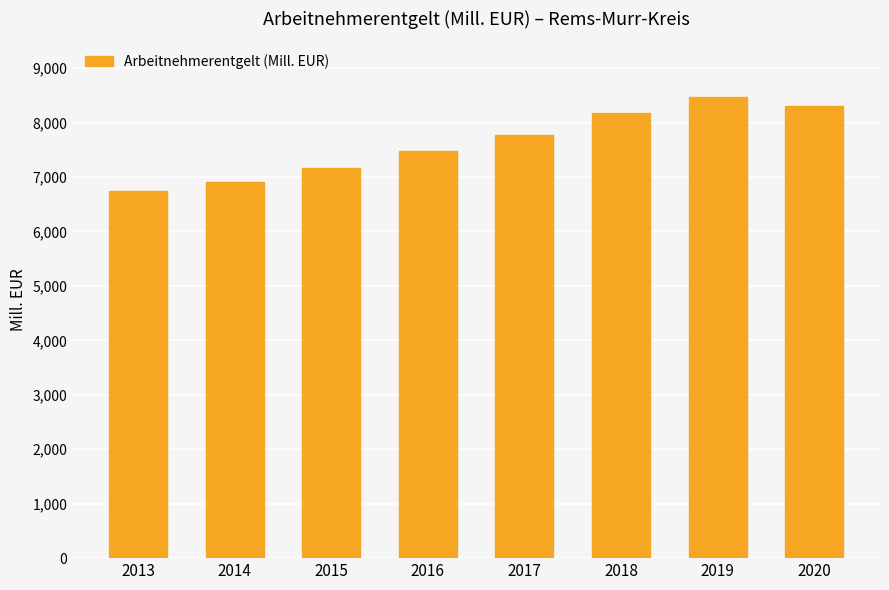

Is it true that the value at 2014 is 9844.7?

False